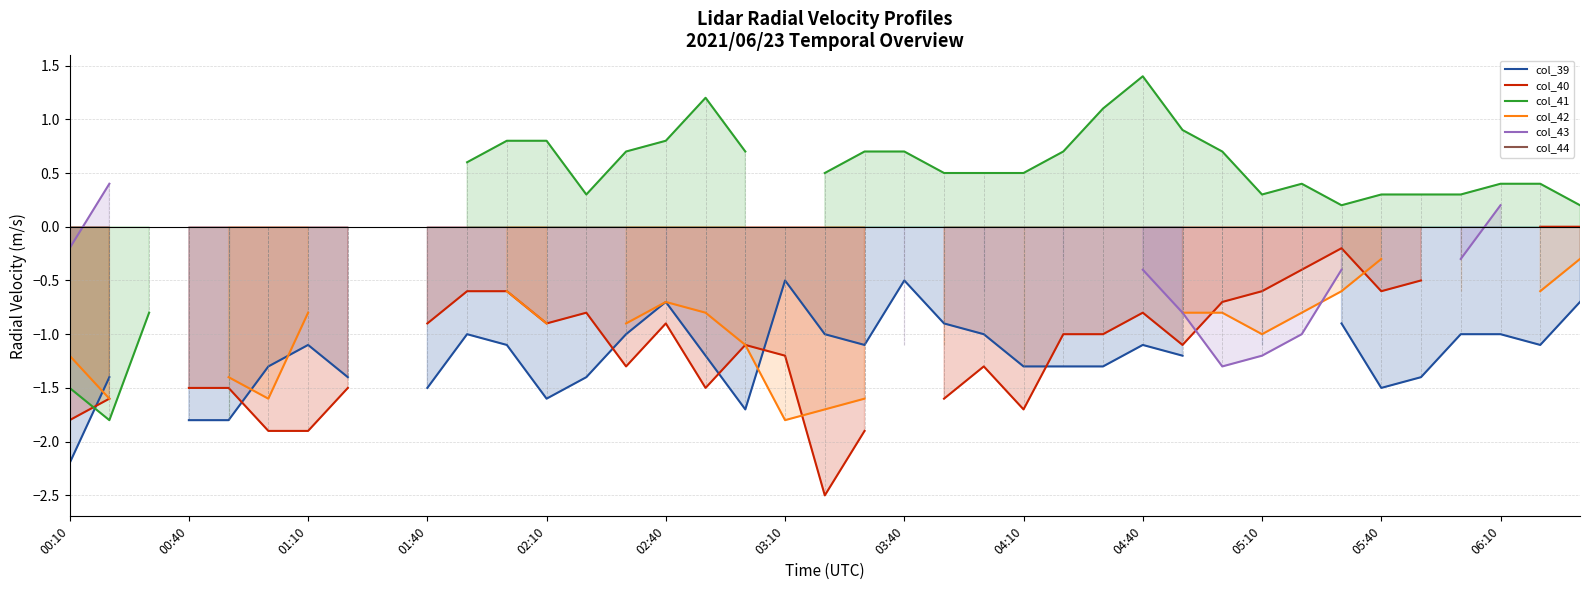

Which series changed the most between 25 and 33?

col_40